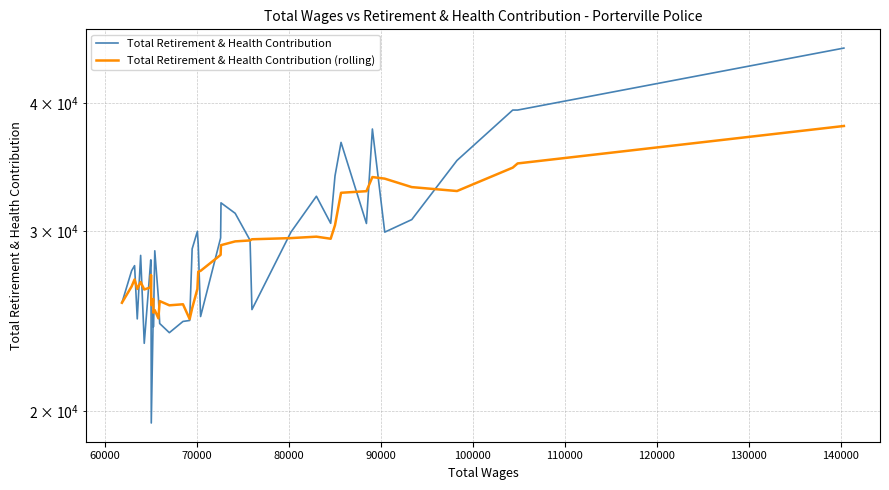

How many intersections are there between Total Retirement & Health Contribution and Total Retirement & Health Contribution (rolling)?

16